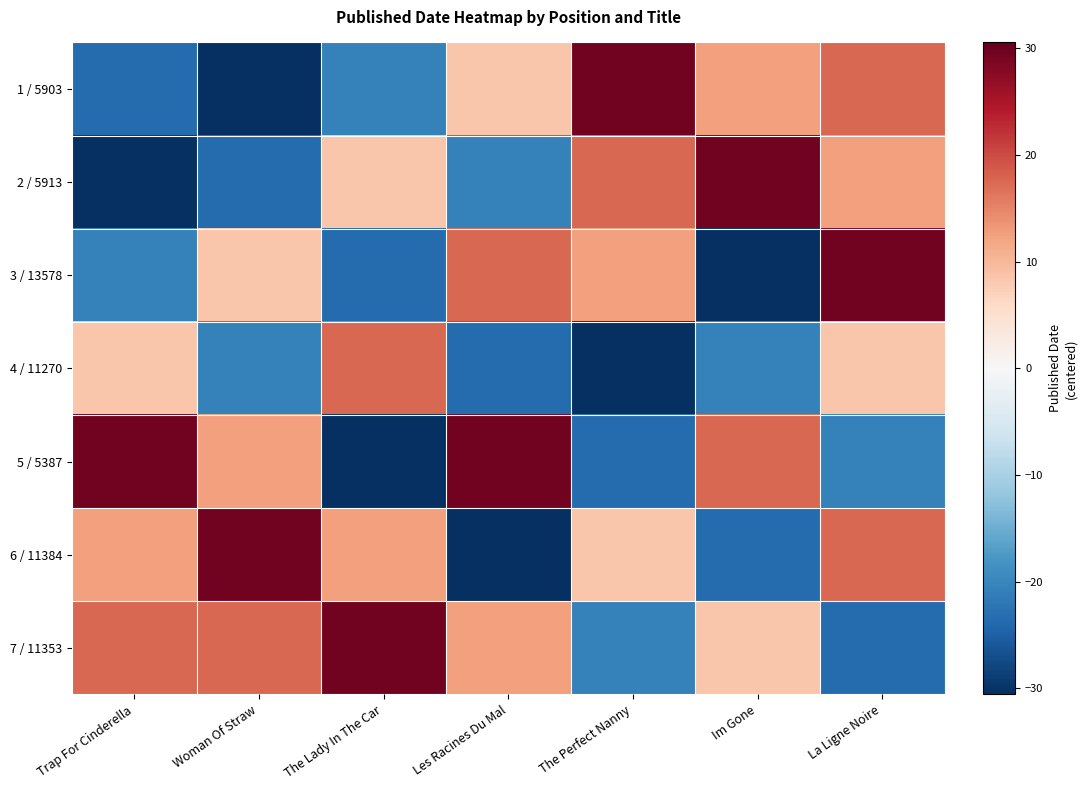

Which series has the widest spread of values?

1 / 5903